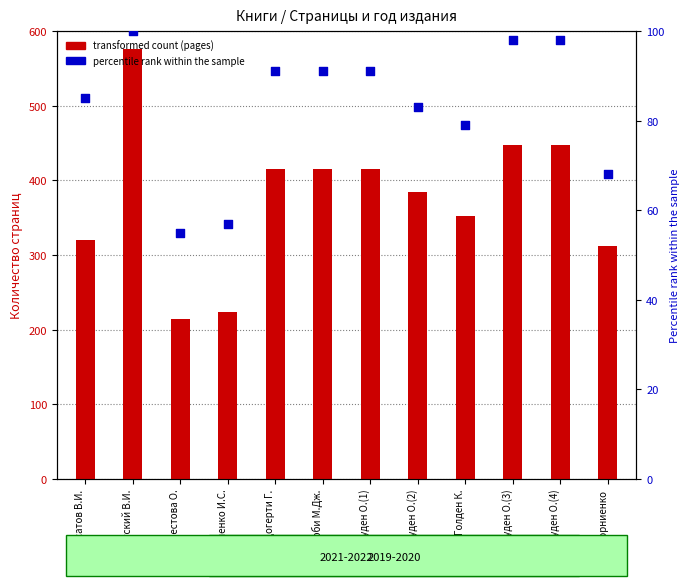

What is the change in value from Прокопенко И.С. to Корниенко?

+11